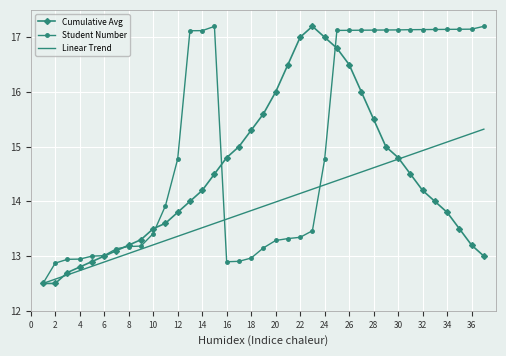

Which series has the largest total across all categories?

Student Number